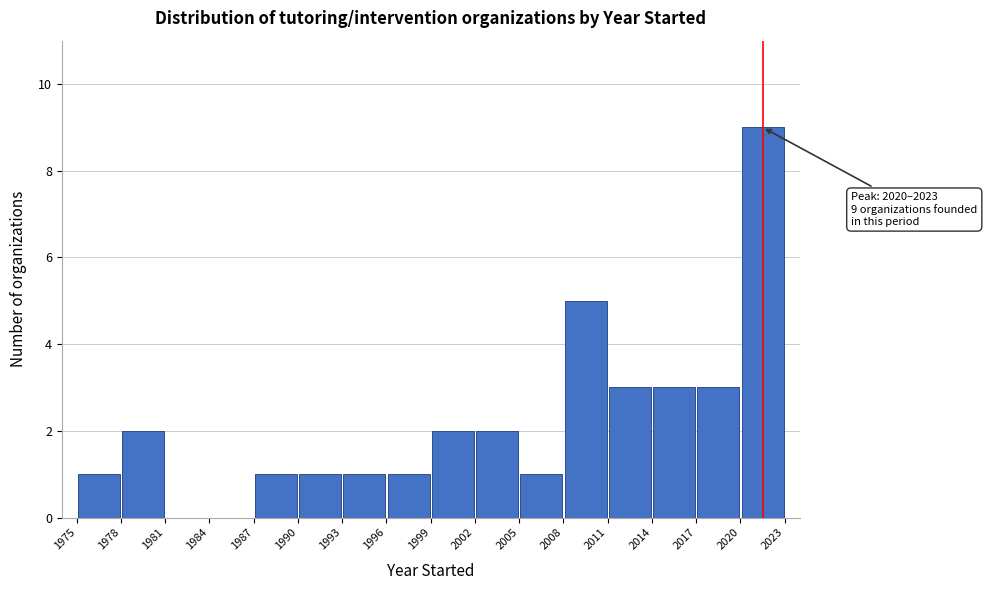

Which range on the x-axis has the tallest bar?

2020 to 2023